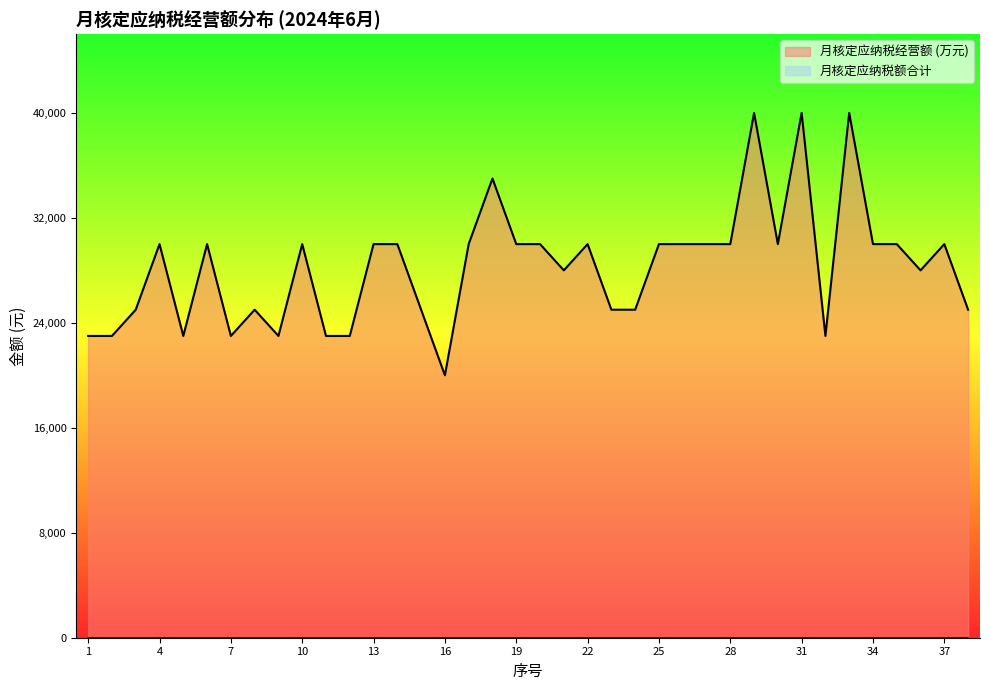

How many lines are shown in the chart?

2